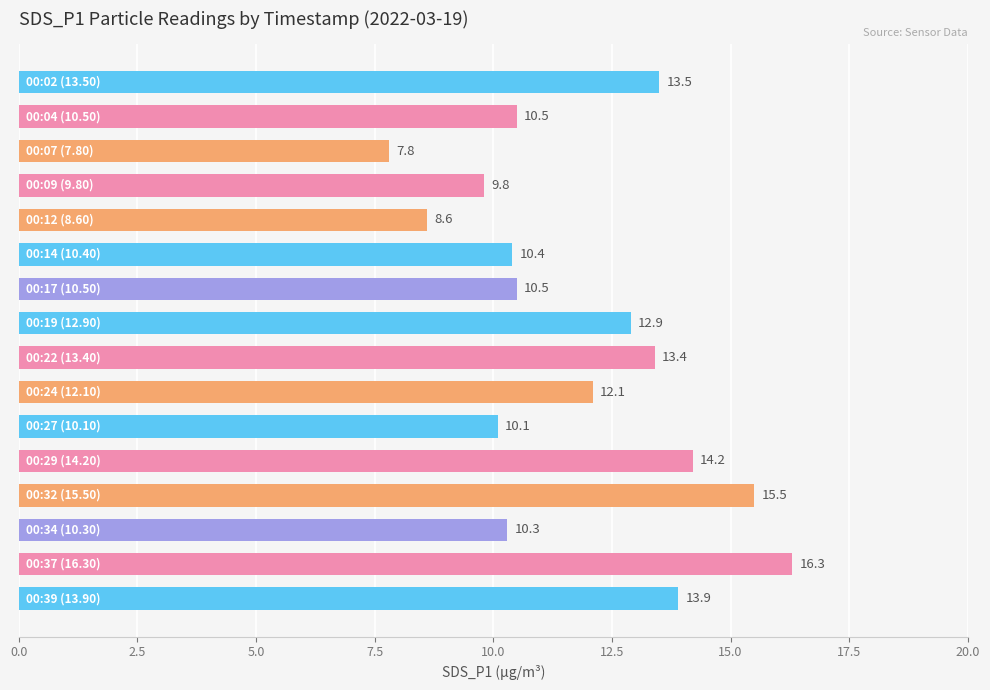

What is the value of the 5th bar from the top?

8.6